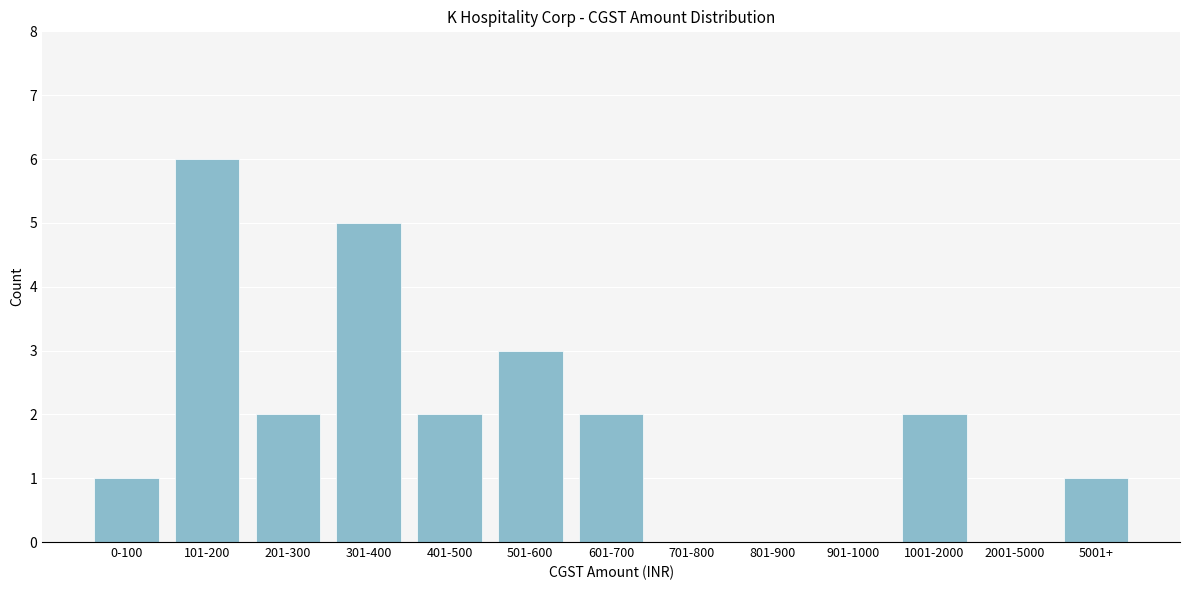

Reading left to right, transcribe all the data shown in this chart.

0-100=1	101-200=6	201-300=2	301-400=5	401-500=2	501-600=3	601-700=2	701-800=0	801-900=0	901-1000=0	1001-2000=2	2001-5000=0	5001+=1